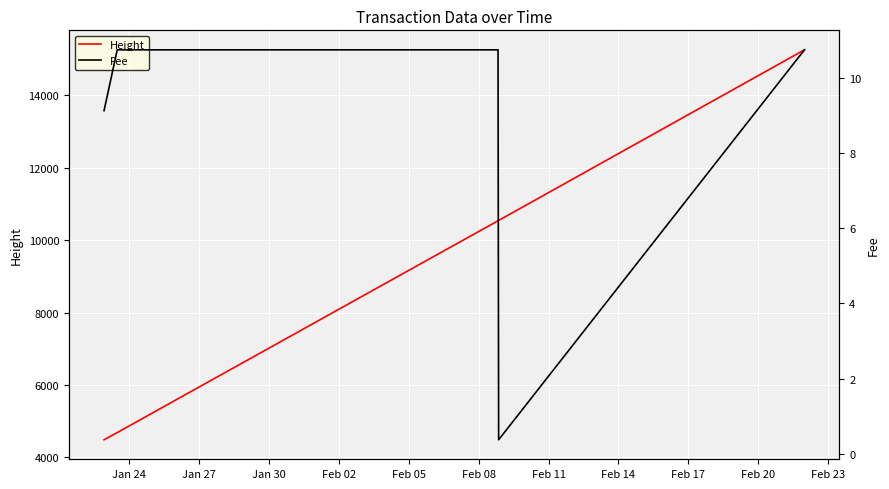

Rank the series by their average value, from highest to lowest.

Height, Fee